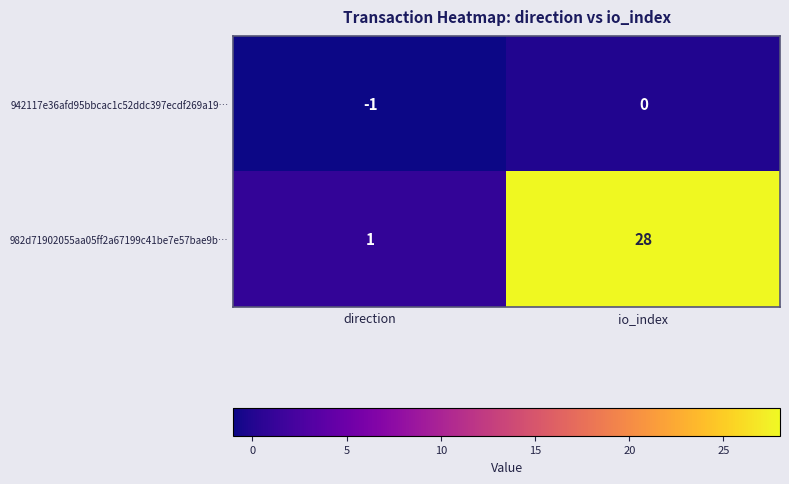

How many values in the 982d71902055aa05ff2a67199c41be7e57bae9b… series are below 28?

1